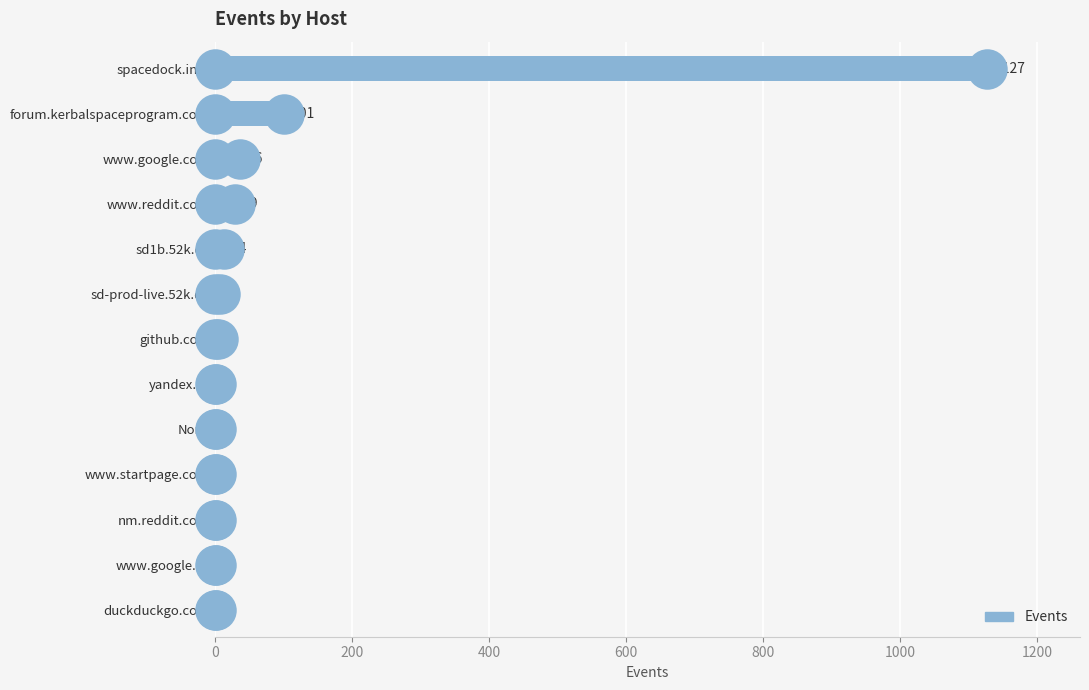

Approximately how many times larger is the value at forum.kerbalspaceprogram.com compared to sd-prod-live.52k.de?

14.4